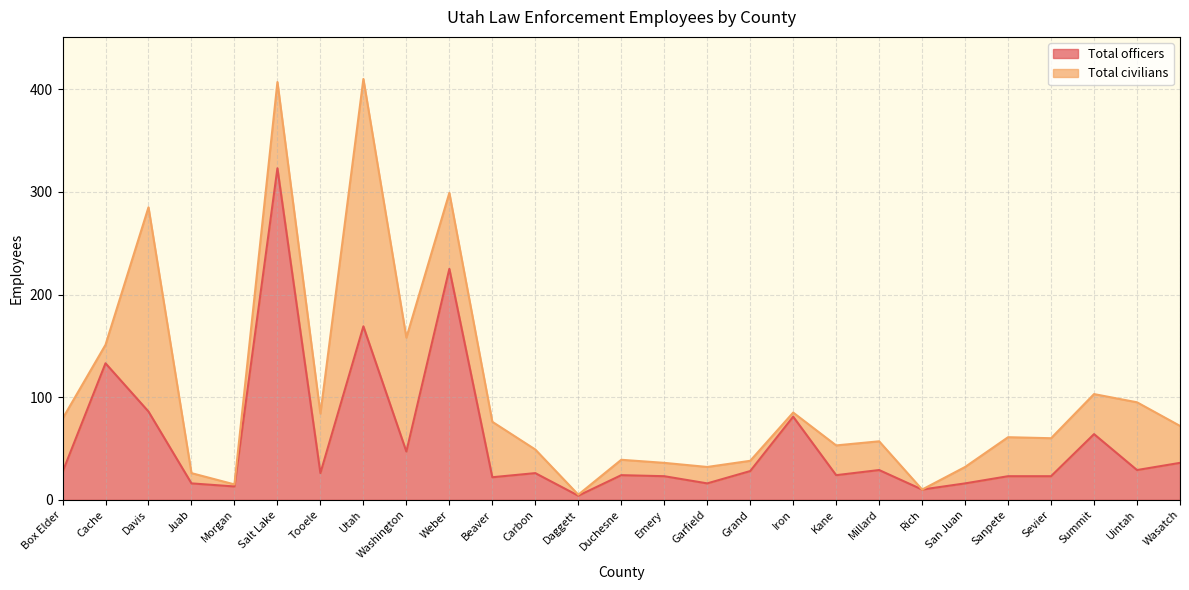

How many points are lower than both their immediate neighbors (excluding endpoints)?

9